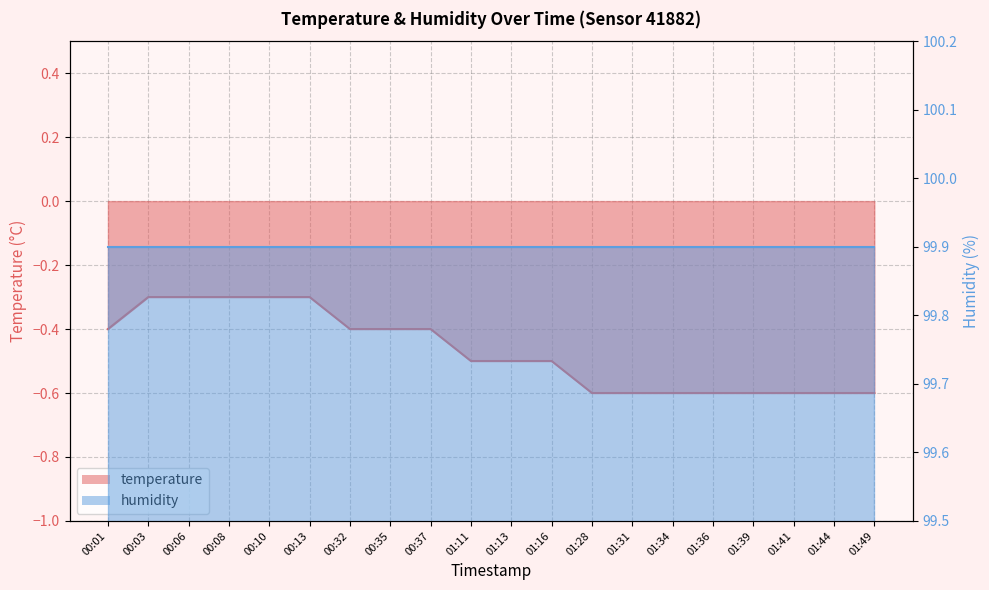

List the labels in order of value, smallest first.

01:28, 01:31, 01:34, 01:36, 01:39, 01:41, 01:44, 01:49, 01:11, 01:13, 01:16, 00:01, 00:32, 00:35, 00:37, 00:03, 00:06, 00:08, 00:10, 00:13